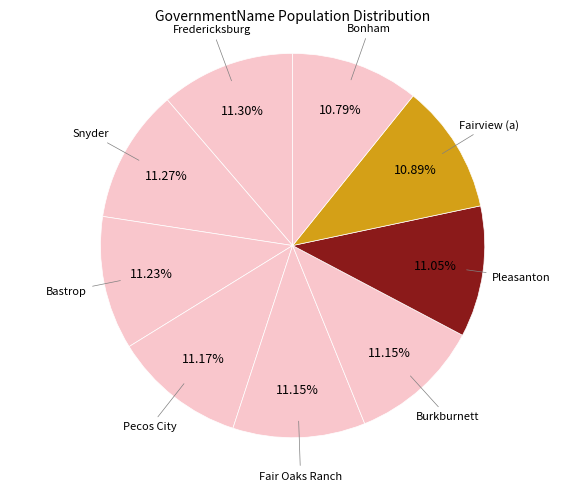

How many slices are in this pie chart?

9